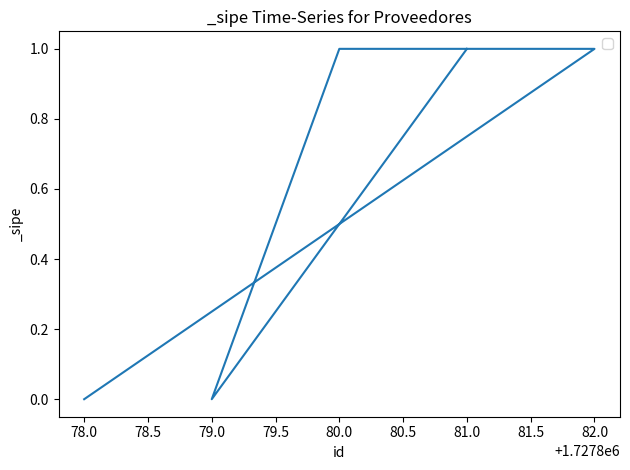

Rank the categories by value from lowest to highest.

78.0, 79.0, 82.0, 80.0, 81.0